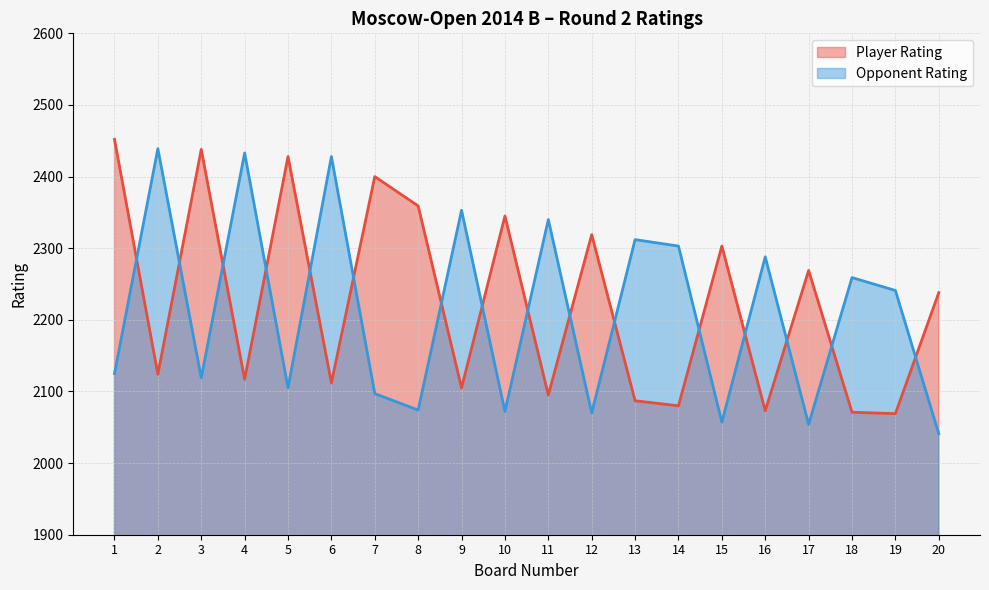

At which label does Player Rating reach its minimum?

19